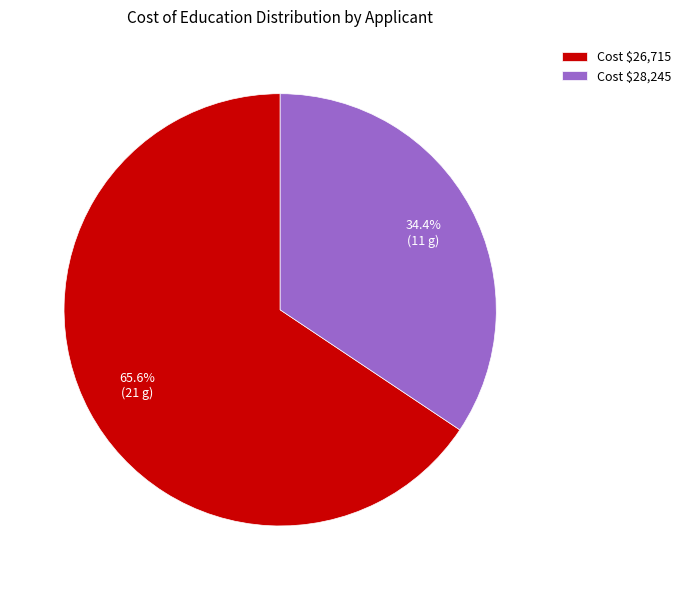

How much of the chart is everything except Cost $26,715?

34.4%